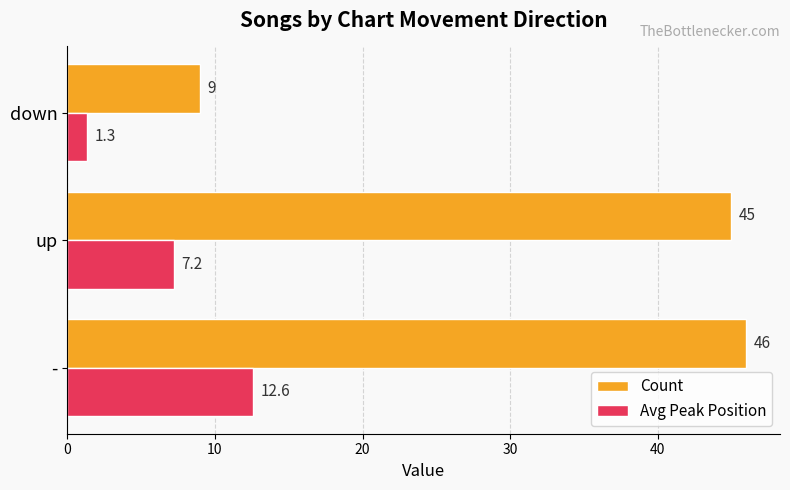

Rank the series by their average value, from highest to lowest.

Count, Avg Peak Position